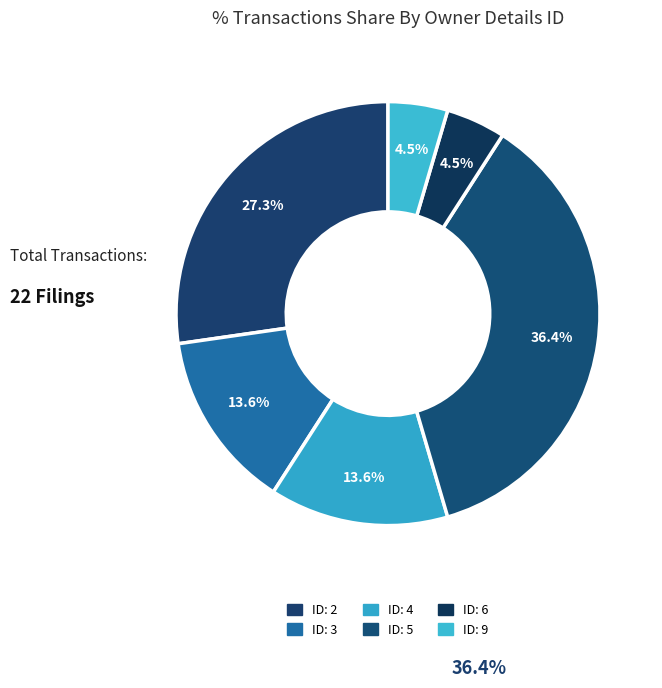

Count the number of slices in the pie.

6